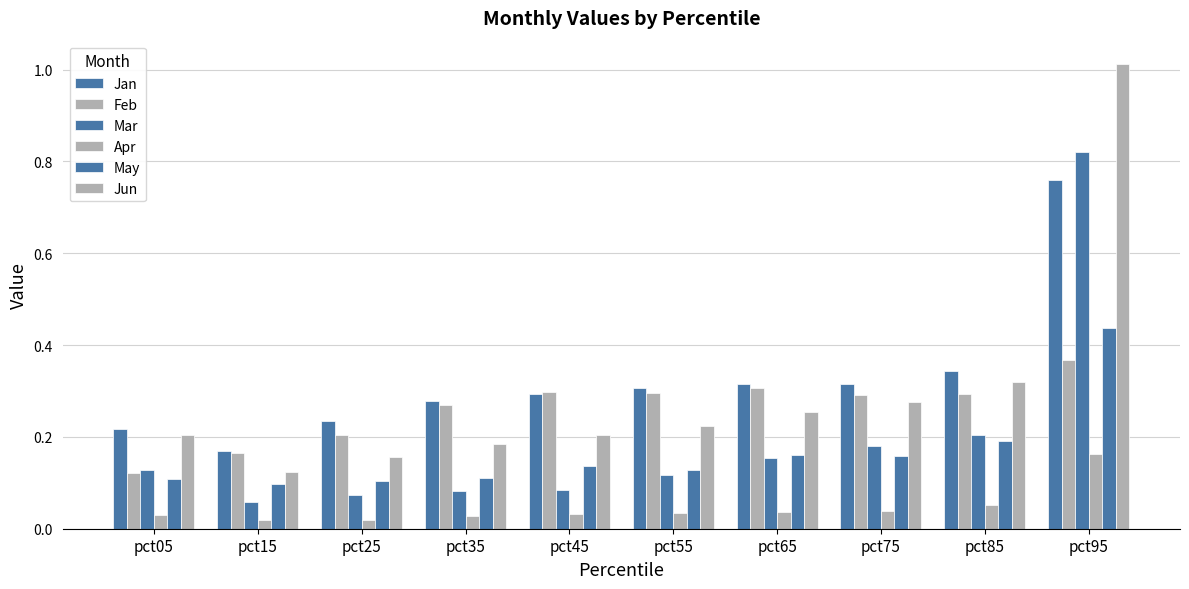

How many categories are shown in the chart?

10